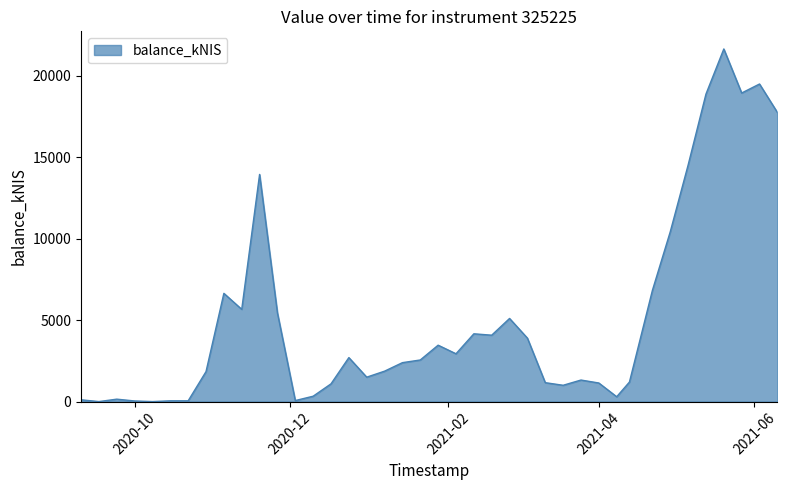

What is the difference between the maximum and minimum values?

21656.0